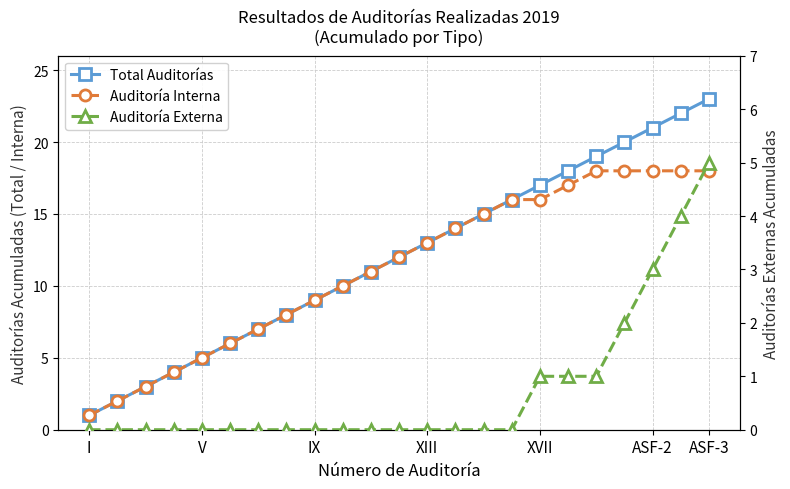

True or false: Total Auditorías has more than 2 points higher than both neighbors.

False